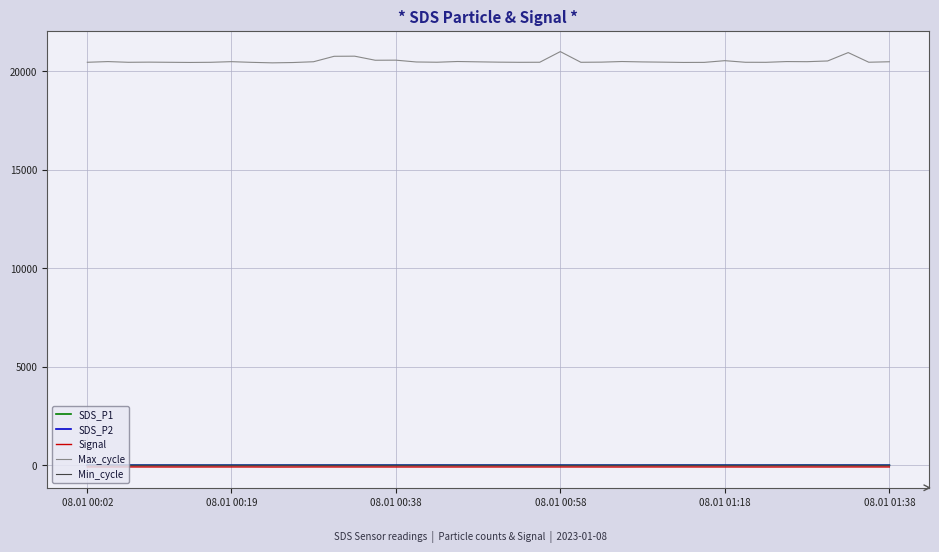

Which series has the widest spread of values?

Max_cycle